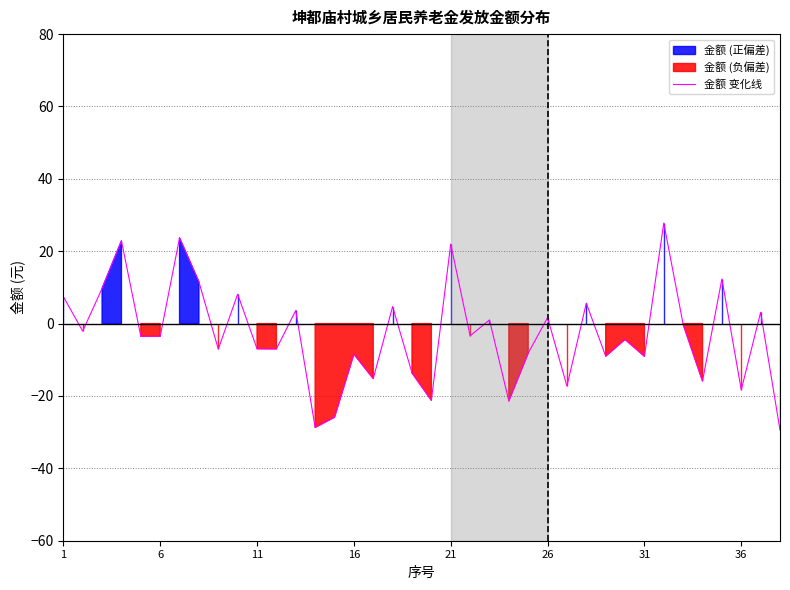

Is it true that 金额 变化线 equals -7.0 at 11?

True